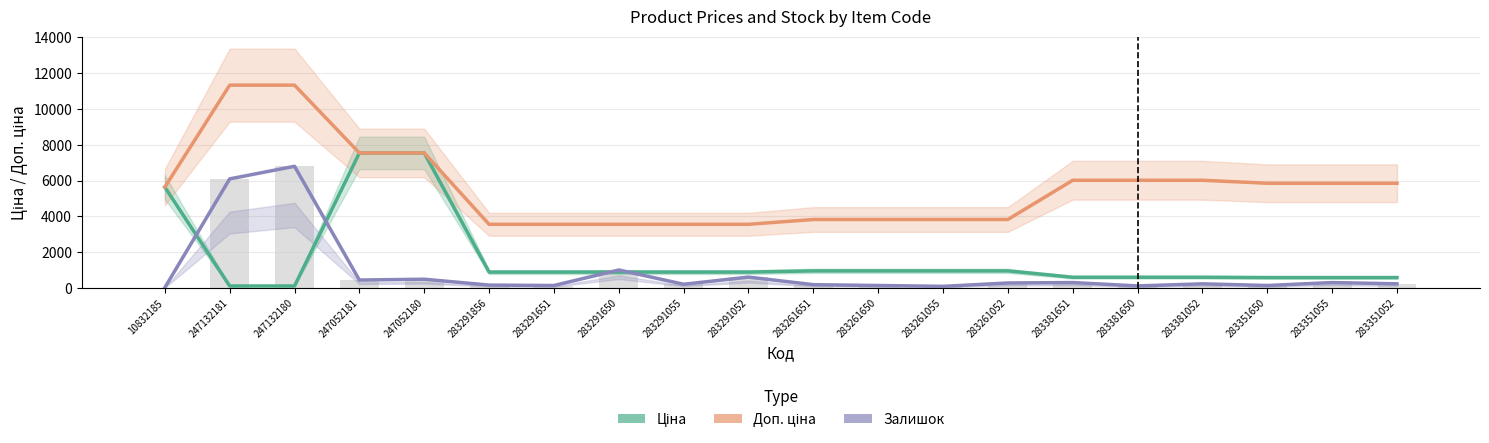

What is the total value across all series at 283351650?

6578.9